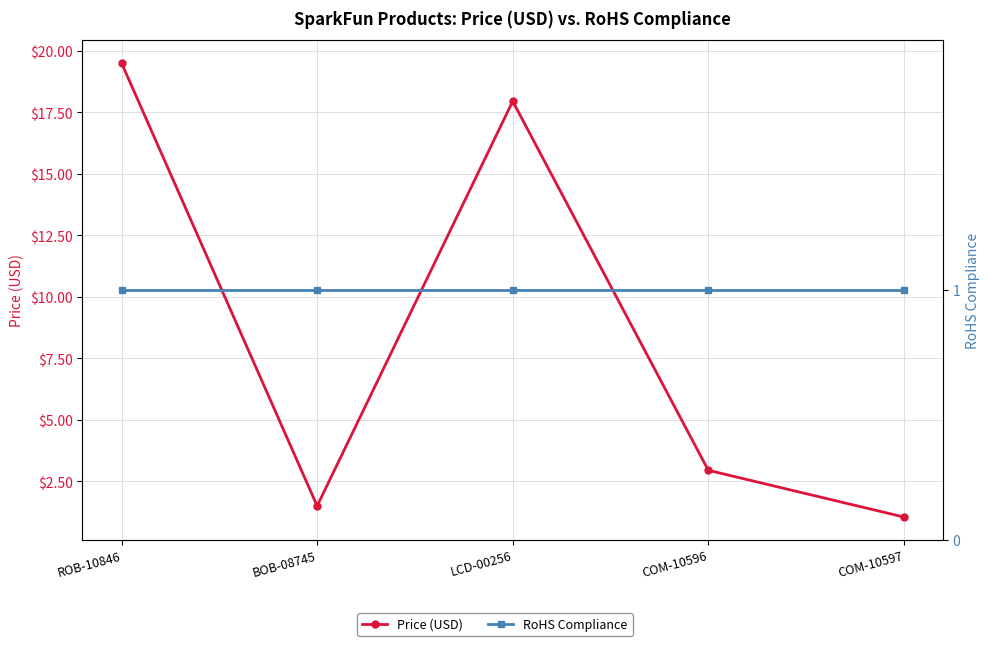

True or false: RoHS Compliance has a value of 0.7 at ROB-10846.

False